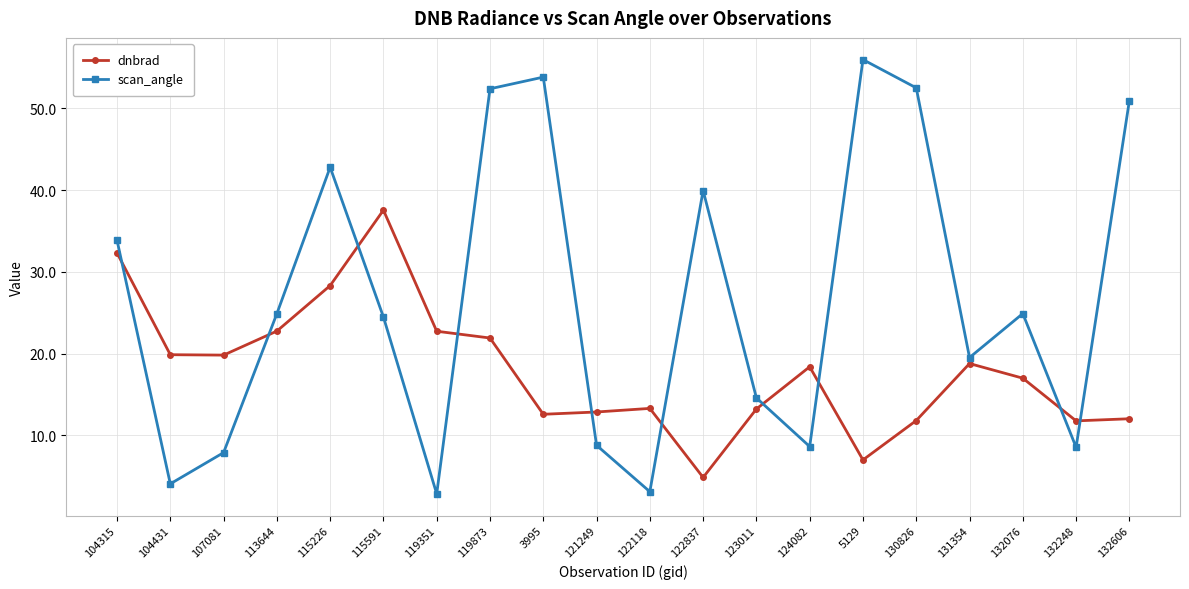

What is the difference between the maximum and second lowest values in the dnbrad series?

30.6